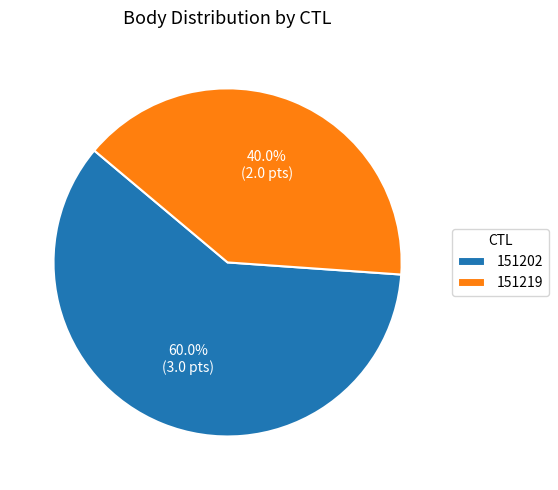

Do 151219 and 151202 together represent more than half of the pie?

Yes